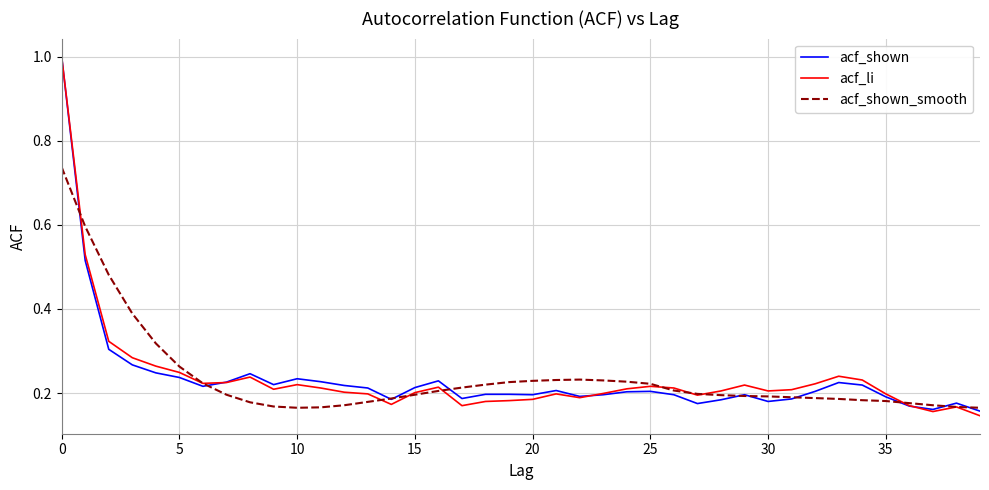

What is the greatest value displayed?

1.0